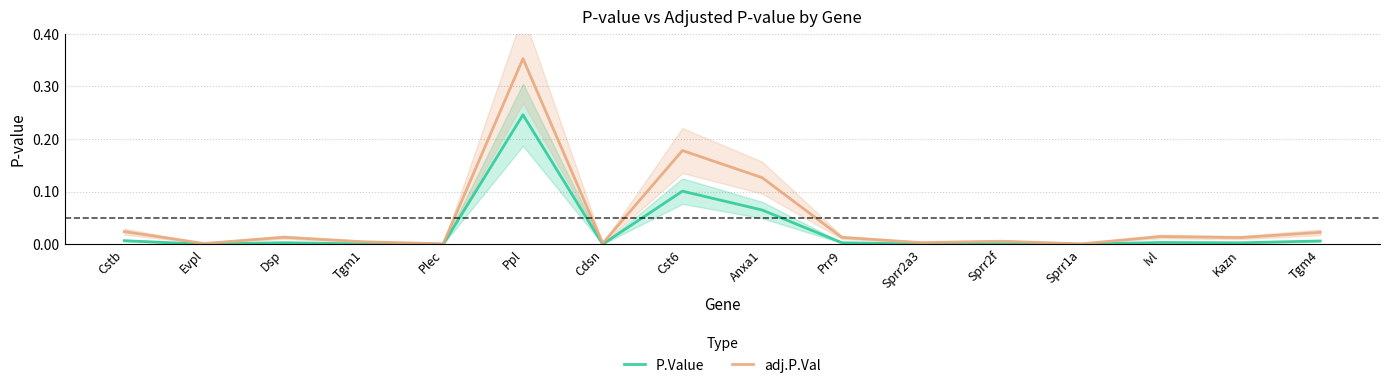

Which category has the highest value in the adj.P.Val series?

Ppl